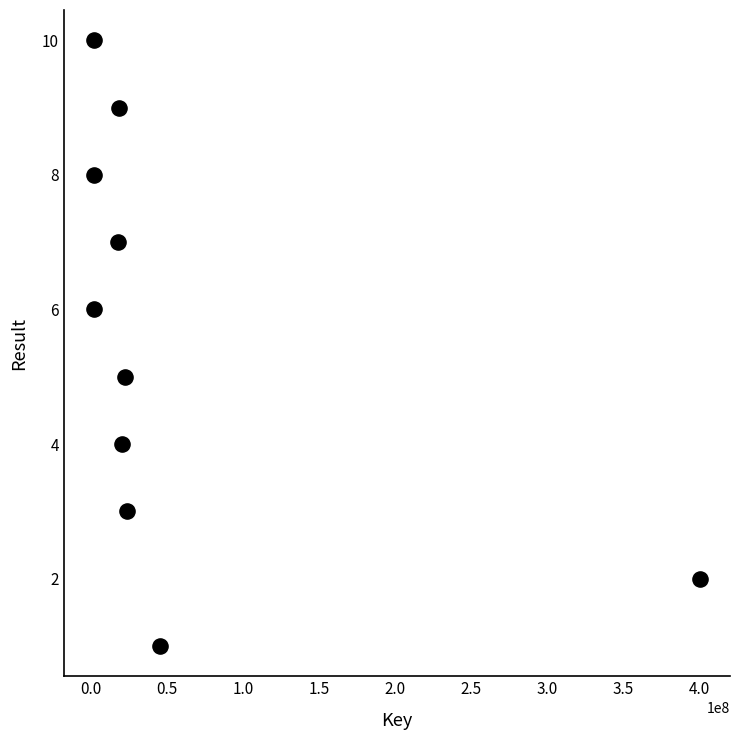

What is the range of Y values (max minus min)?

9